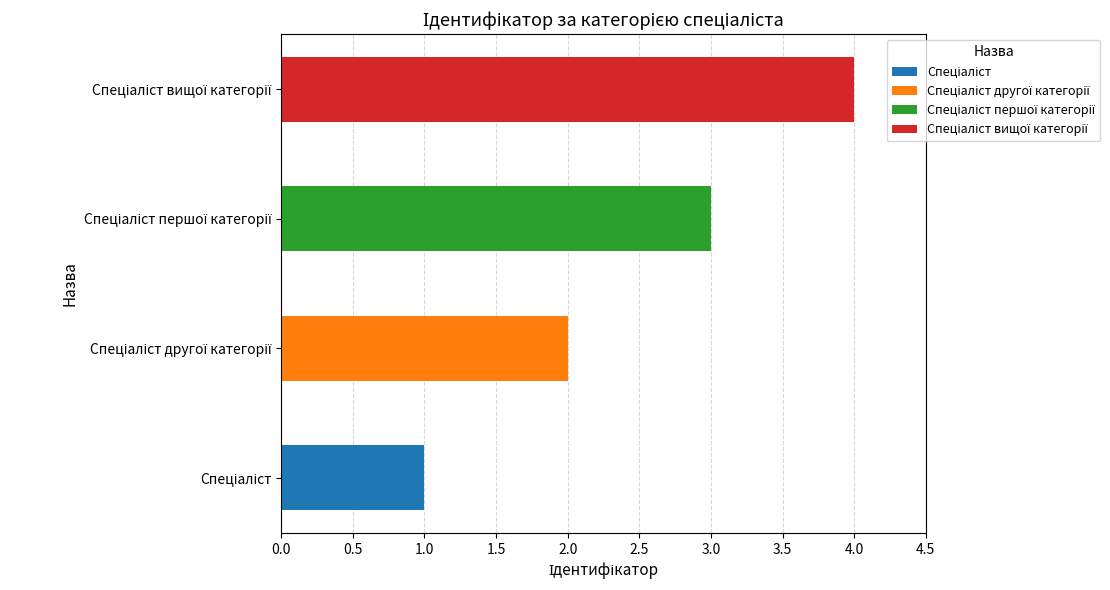

What is the maximum value shown in the chart?

4